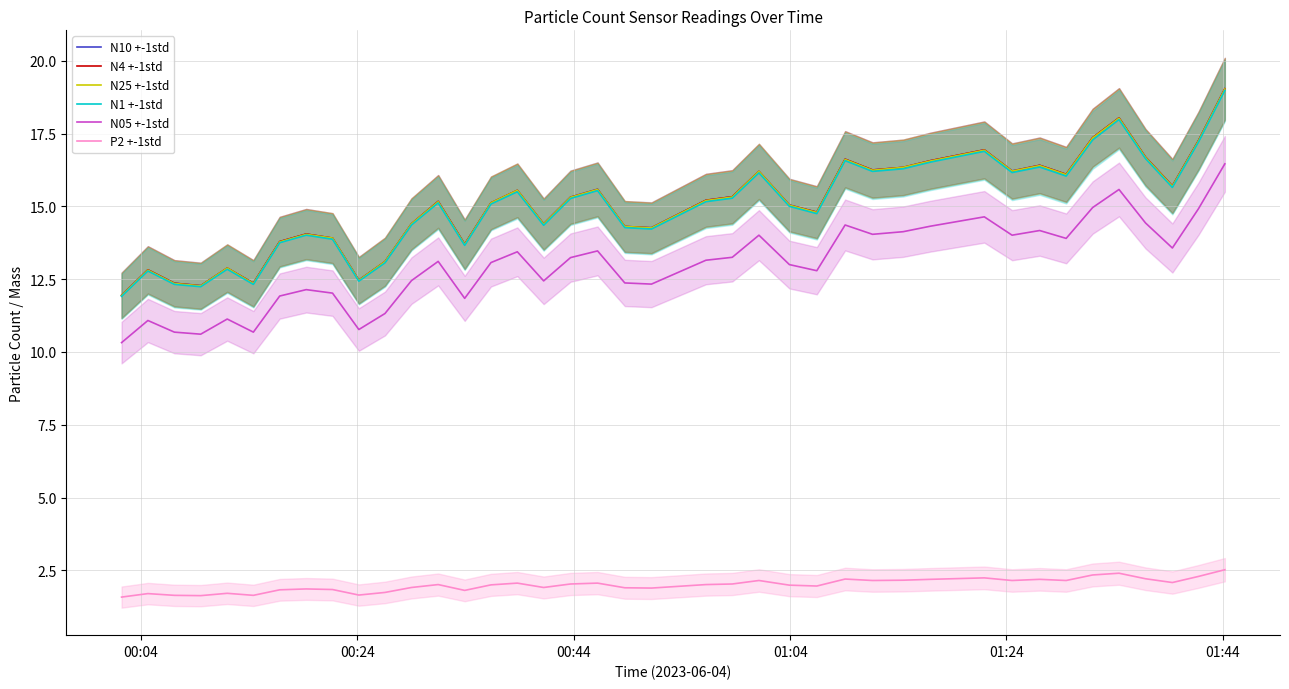

What is the value of the N4 +-1std point at the 10th from the left?

12.5